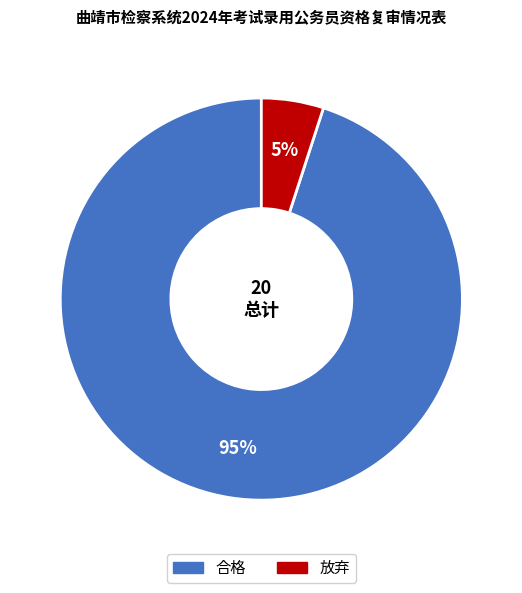

Which slice is the smallest?

放弃